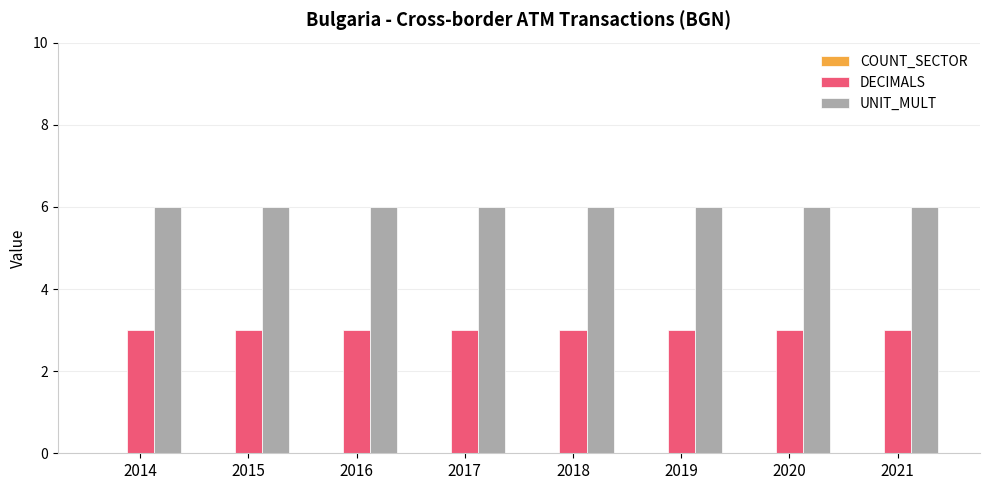

Is the value of DECIMALS at 2015 greater than the value of UNIT_MULT at 2018?

No